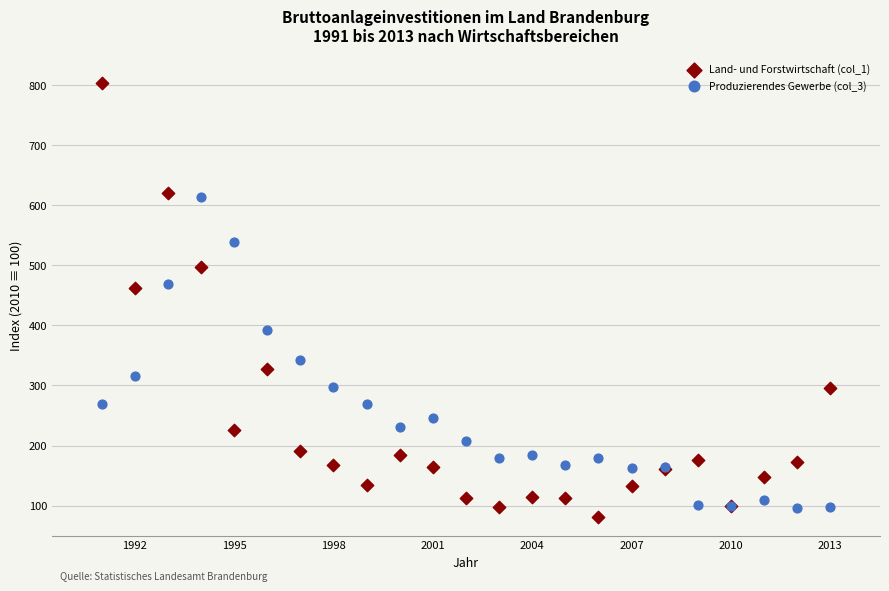

What is the X range (max minus min) for the scatter plot?

22.0